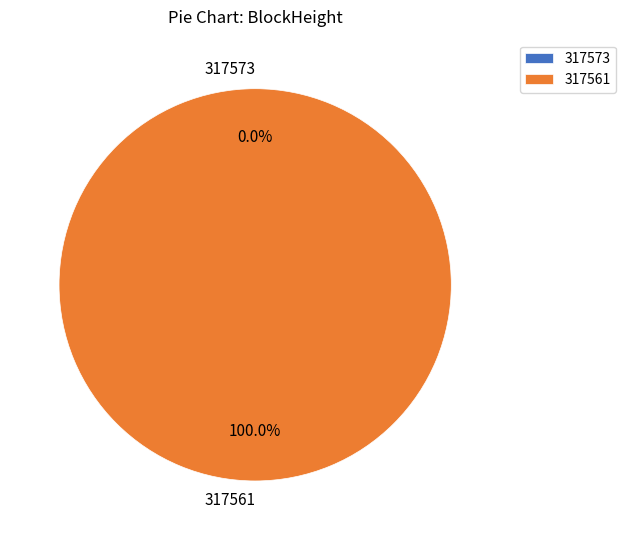

What is the largest slice in the pie chart?

317561